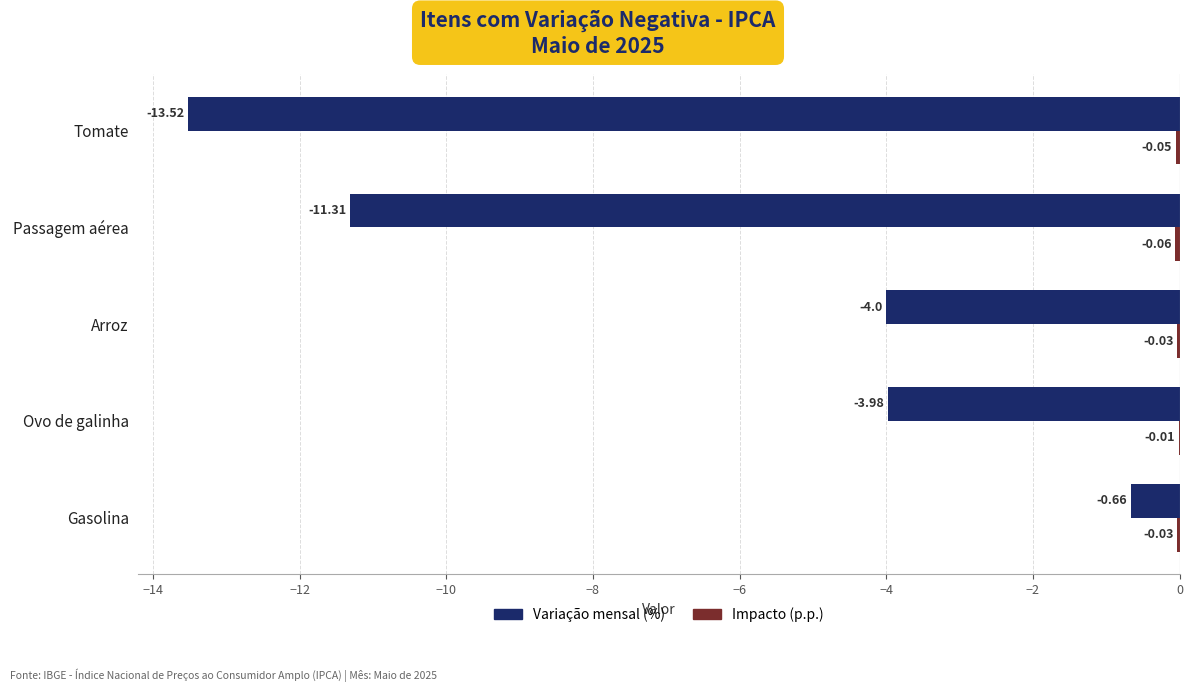

At which label does Variação mensal (%) reach its peak?

Gasolina